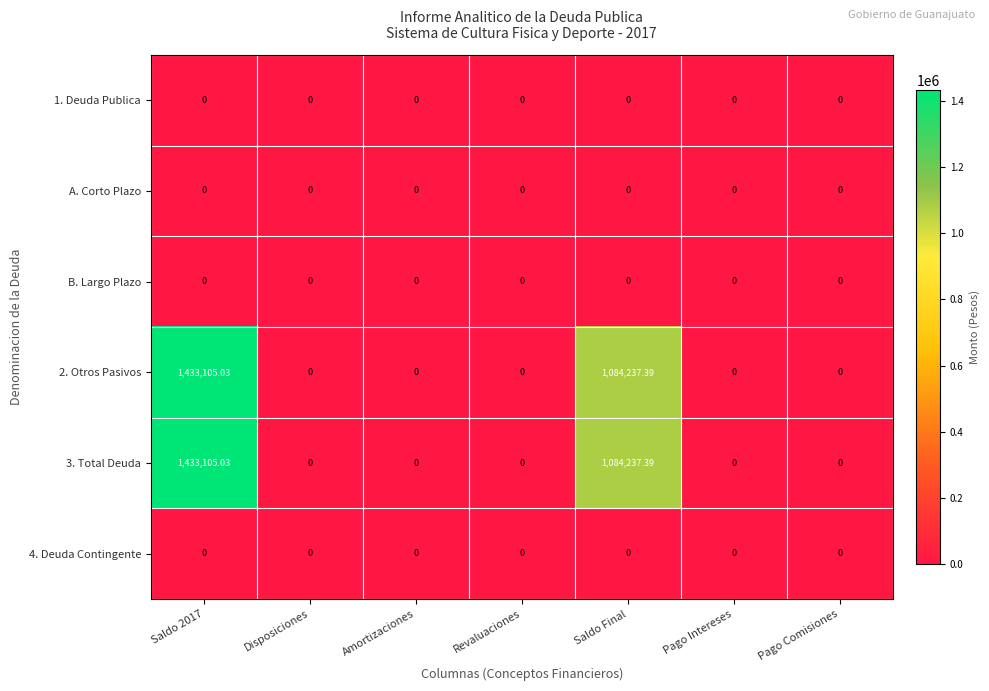

At which label is 2. Otros Pasivos closest to 716552?

Saldo Final